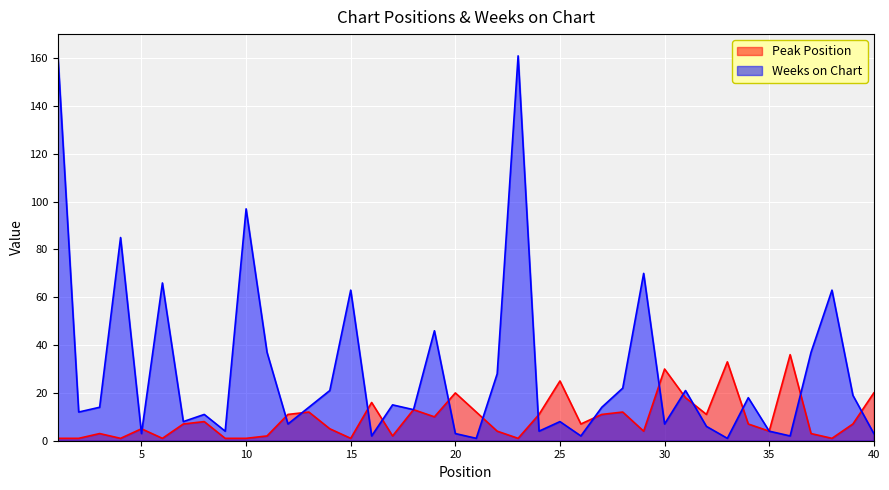

What value does the Weeks on Chart series have at 19, to the nearest 5?

45